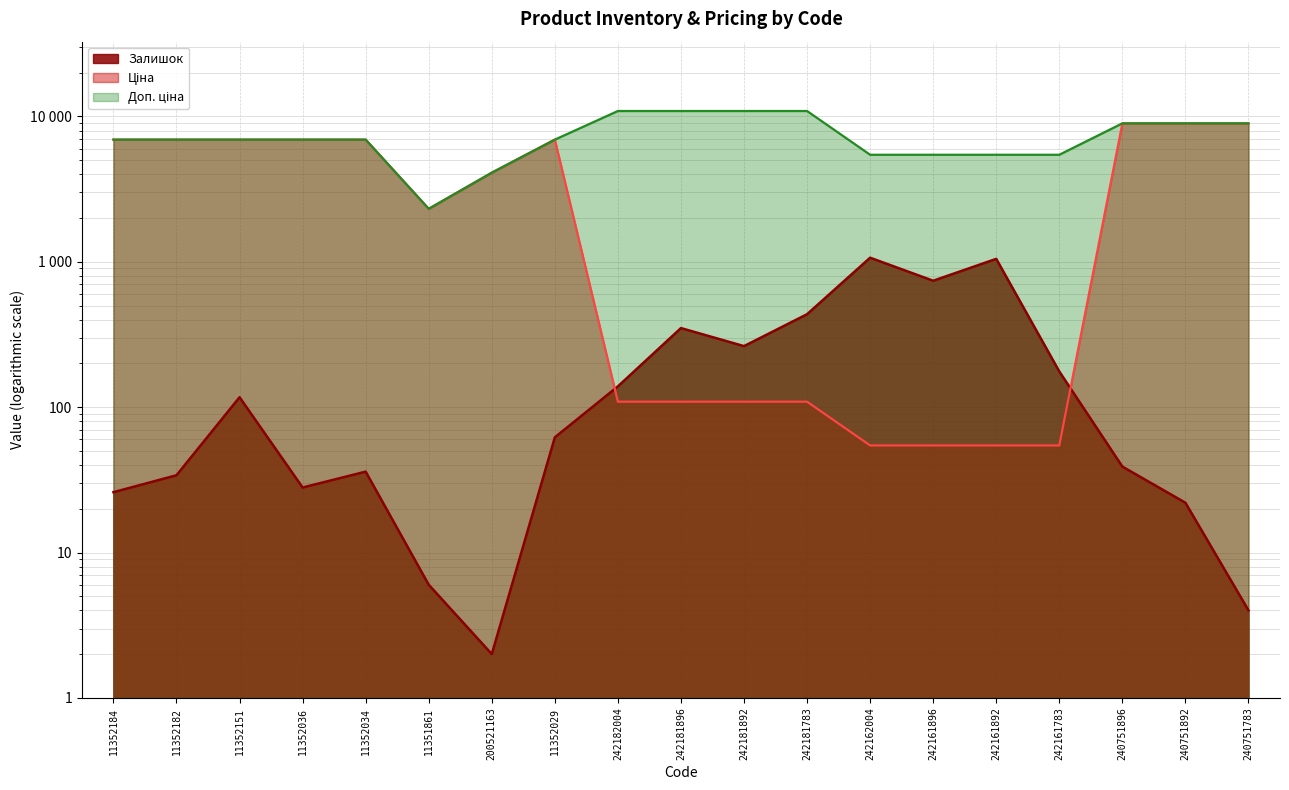

List the series in order of their overall mean, highest first.

Доп. ціна, Ціна, Залишок